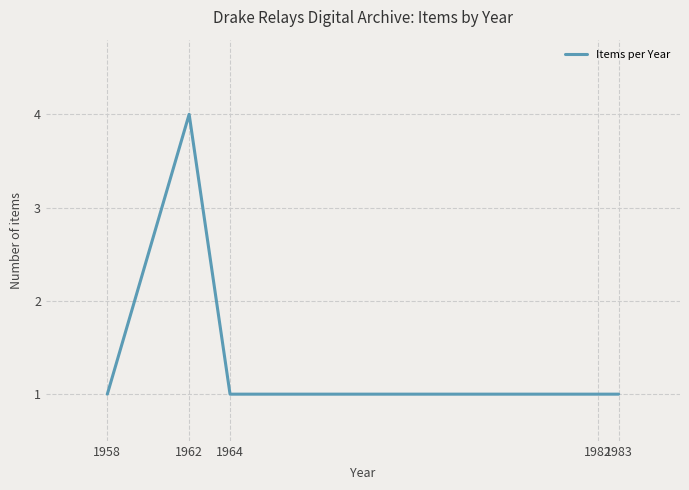

Read the value at 1962.

4